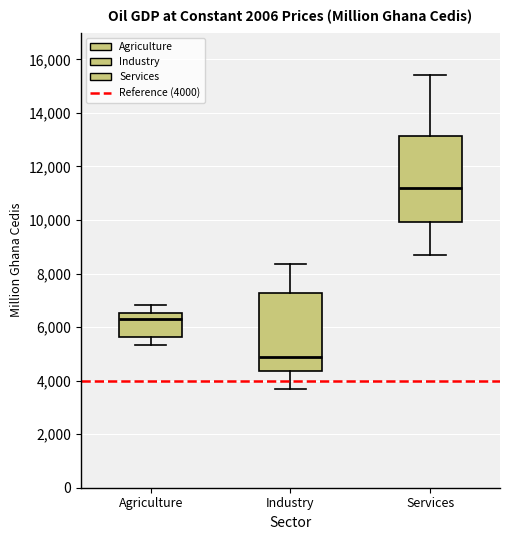

Which box's median line is the lowest?

Industry